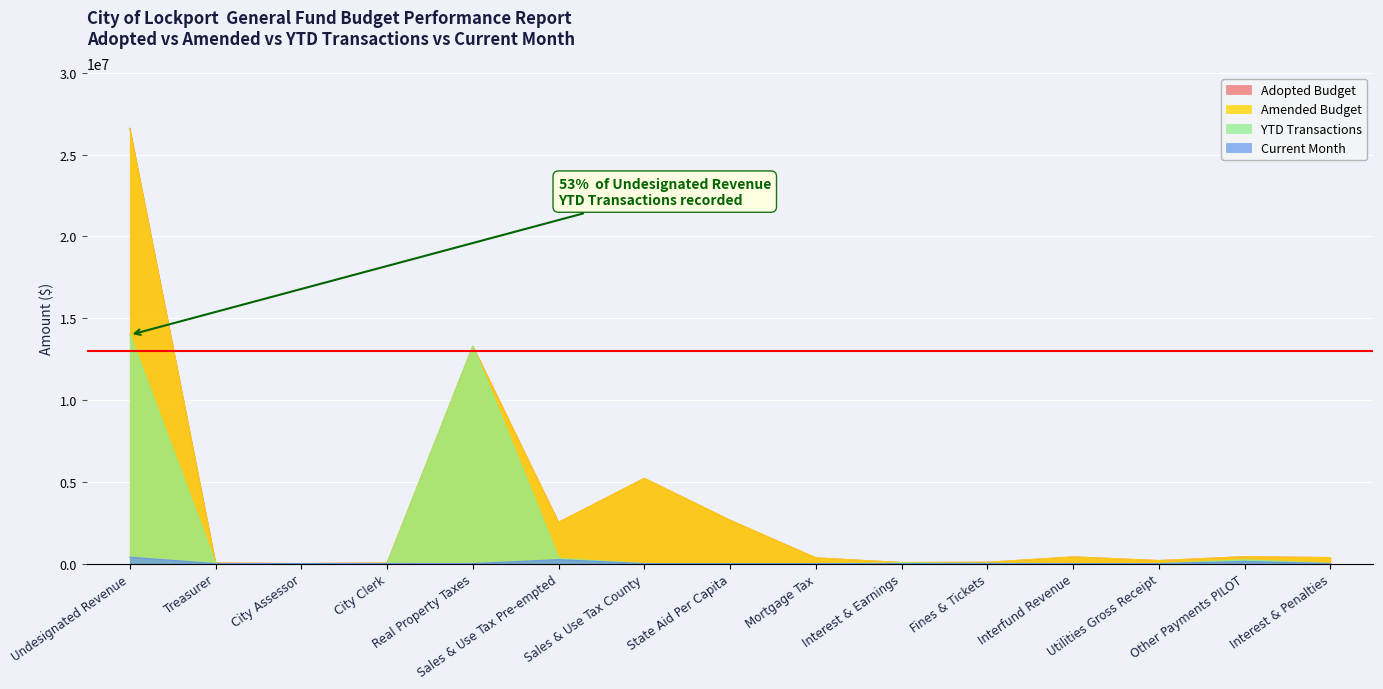

True or false: Adopted Budget and Amended Budget intersect in this chart.

False